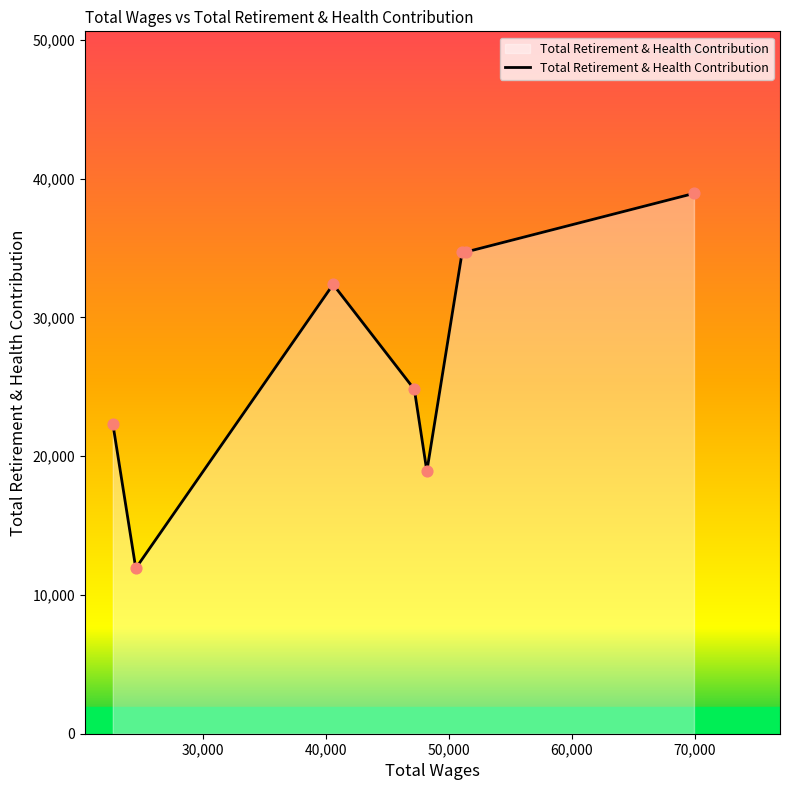

What is the sum of all values?

218708